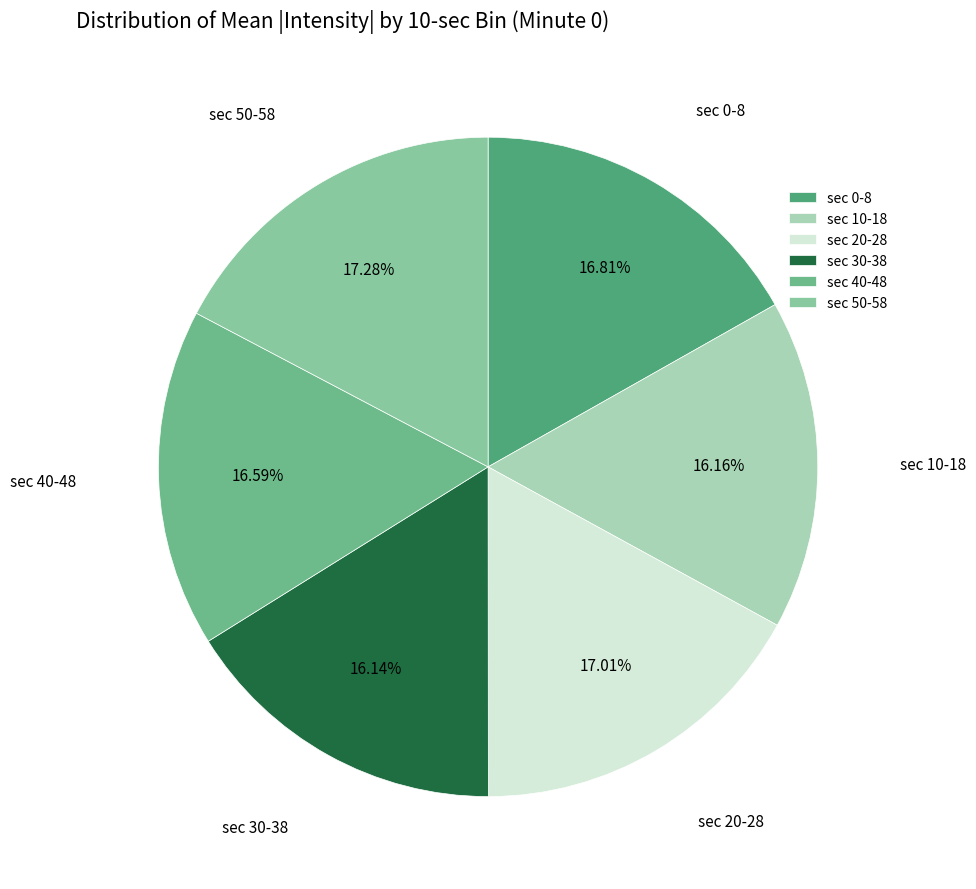

Does sec 50-58 represent more than half of the total?

No